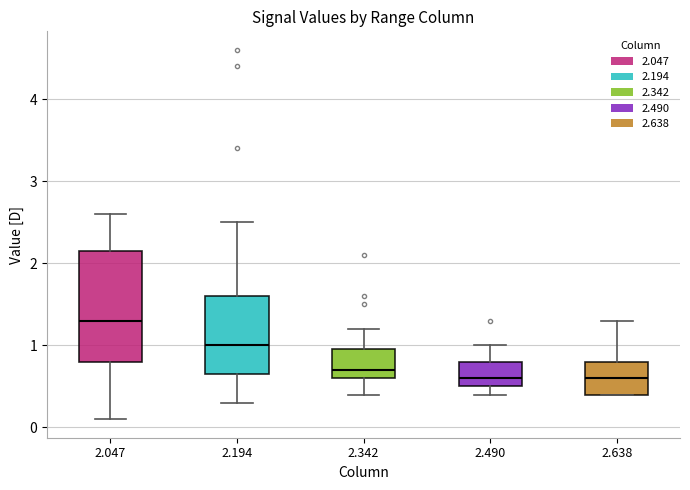

Where is the upper edge of the box at x = 2.047 on the y-axis? The values are not printed on the chart, so give them approximately, as read against the axis.

2.2